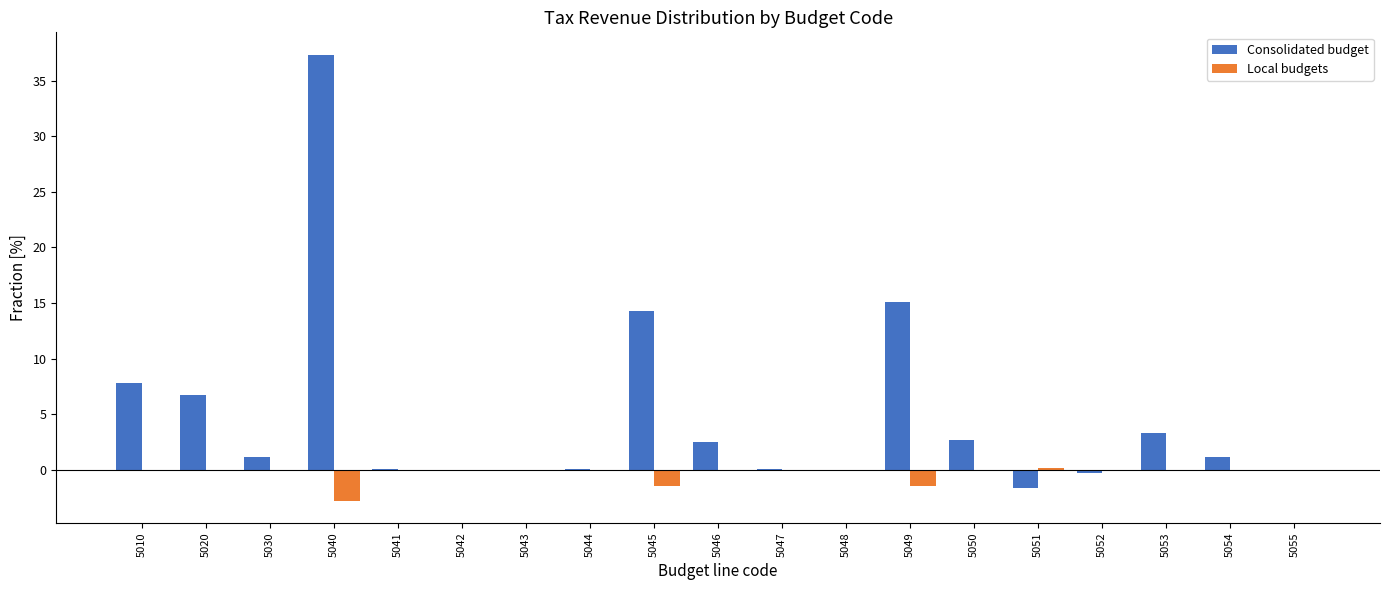

What is the total value across all series at 5053?

3.3